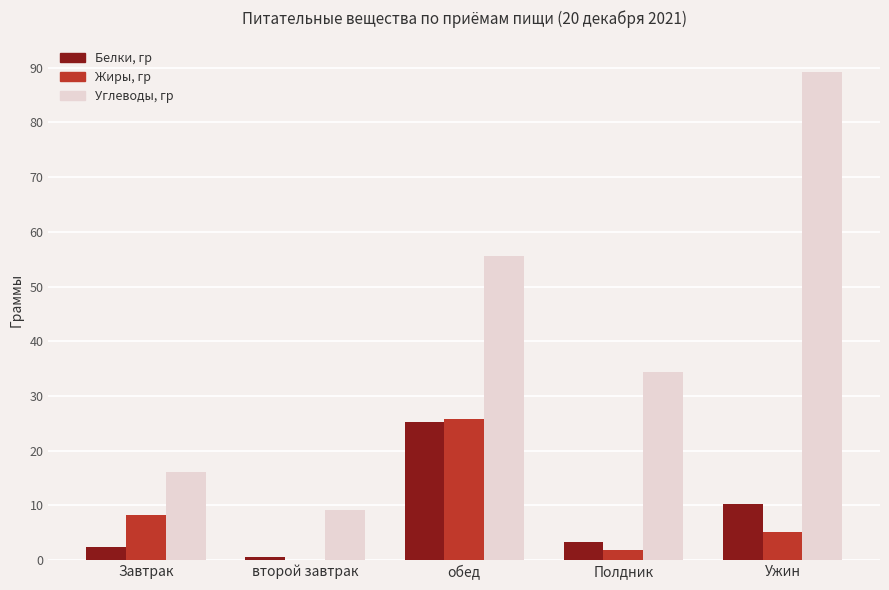

Is the value of Белки, гр at второй завтрак greater than the value of Жиры, гр at обед?

No